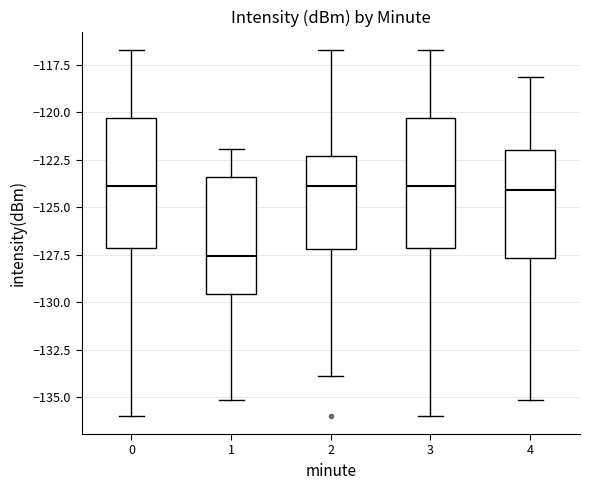

Reading left to right, transcribe this box plot: for each box, give where its median line is, the range the box spans, and where its two whiskers end, as read against the y-axis. The values are not printed on the chart, so give them approximately, as read against the axis.

0: median -124.0, box -127.0 to -120.5, whiskers -136.0 to -116.5
1: median -127.5, box -129.5 to -123.5, whiskers -135.0 to -122.0
2: median -124.0, box -127.0 to -122.5, whiskers -134.0 to -116.5
3: median -124.0, box -127.0 to -120.5, whiskers -136.0 to -116.5
4: median -124.0, box -127.5 to -122.0, whiskers -135.0 to -118.0